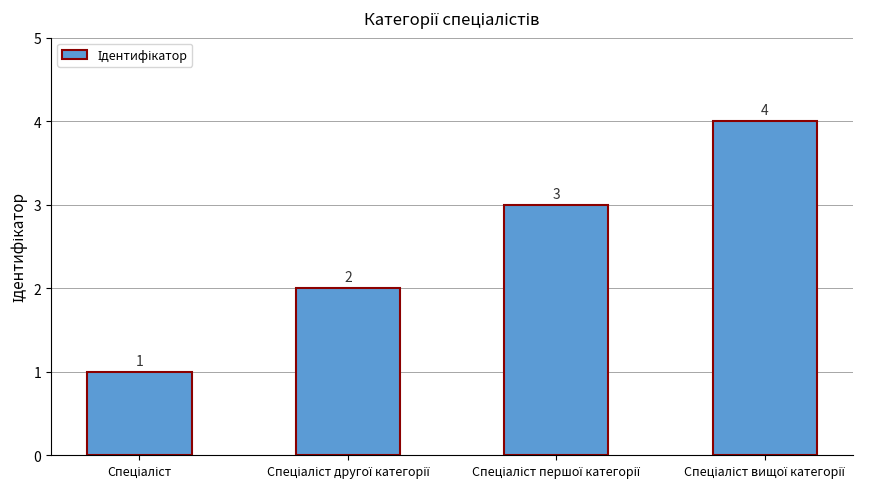

How many values are between 2 and 4?

3